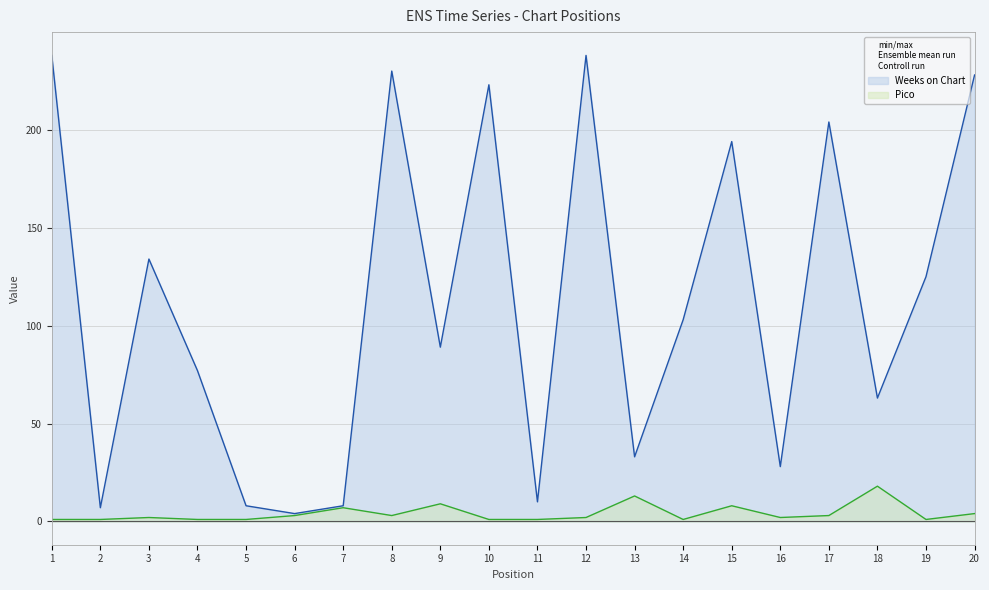

What are all the series names shown in the legend?

Weeks on Chart, Pico